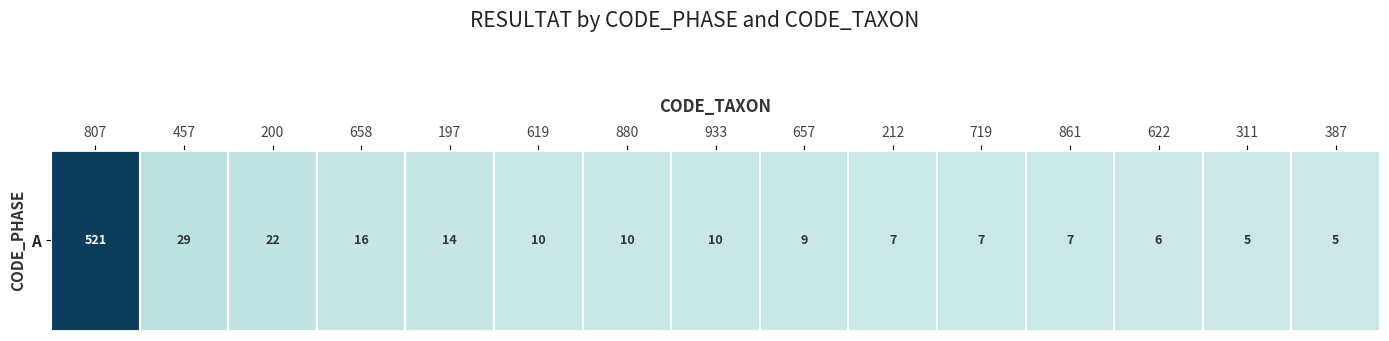

What is the greatest value displayed?

521